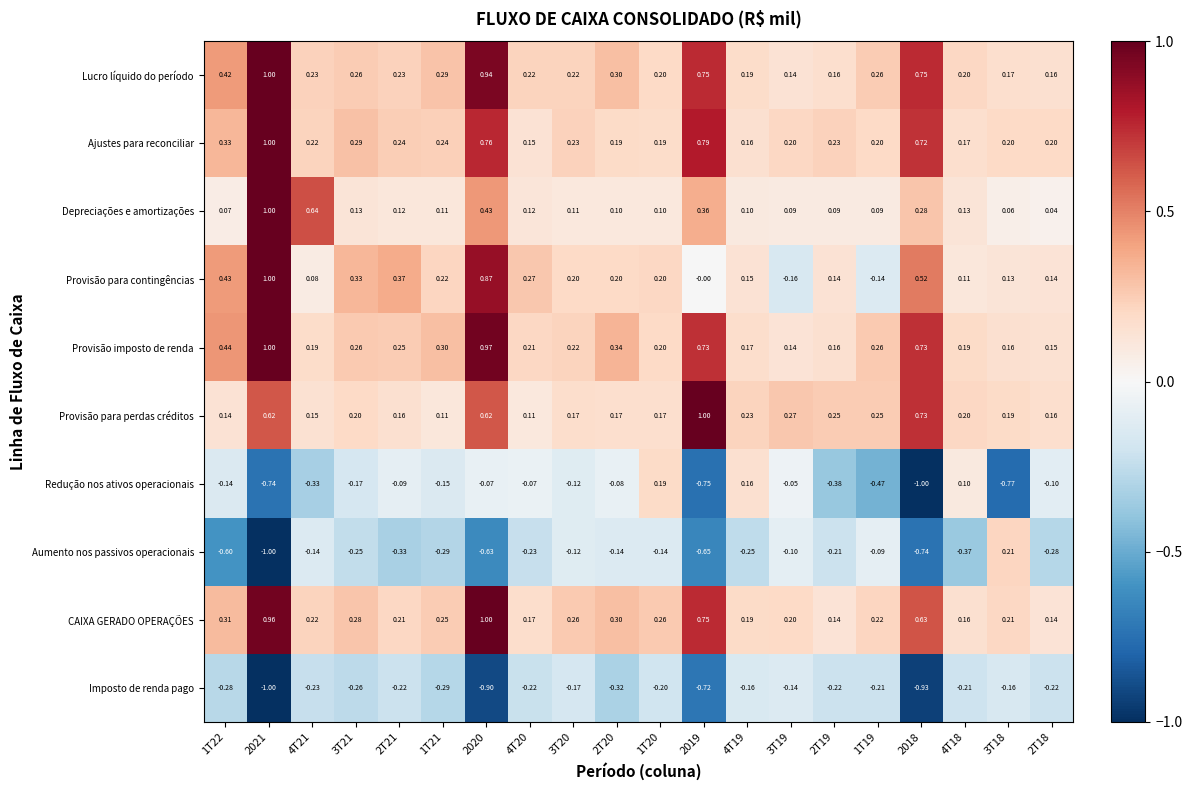

Which series has the largest range (max minus min)?

Aumento nos passivos operacionais